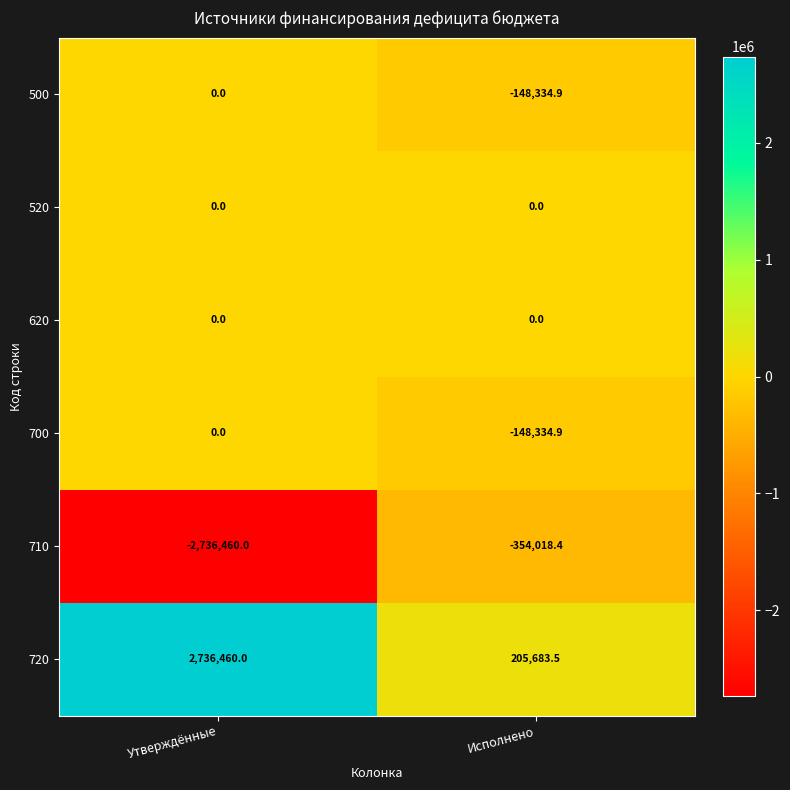

List the labels in order of 720 value, smallest first.

Исполнено, Утверждённые